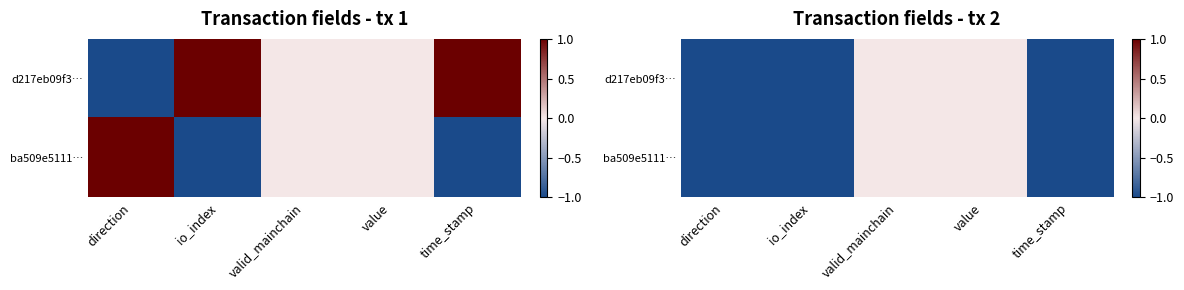

What is the difference between the maximum and second lowest values in the ba509e5111… series?

1